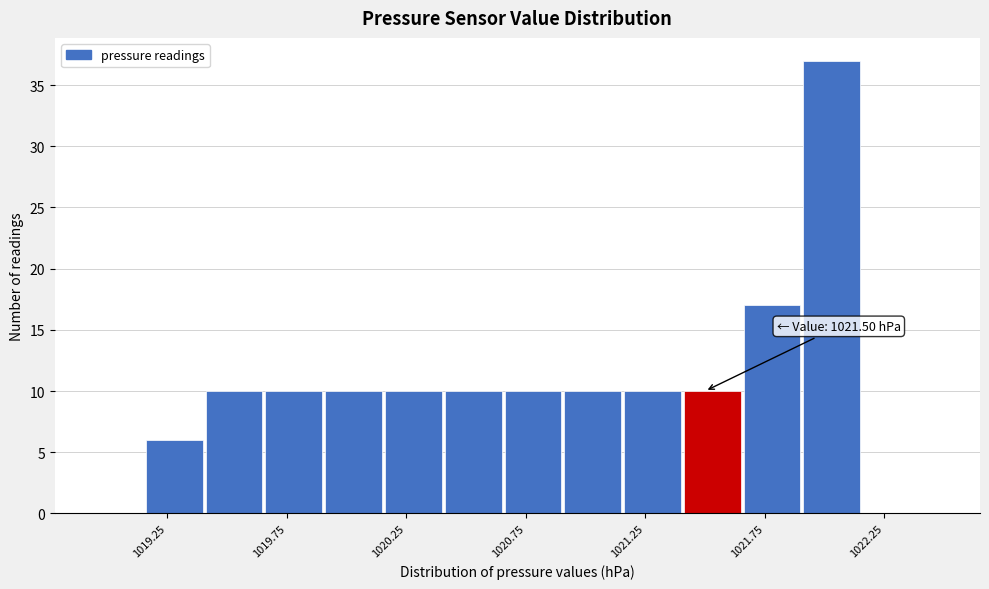

Which range on the x-axis has the tallest bar?

1021.905 to 1022.155